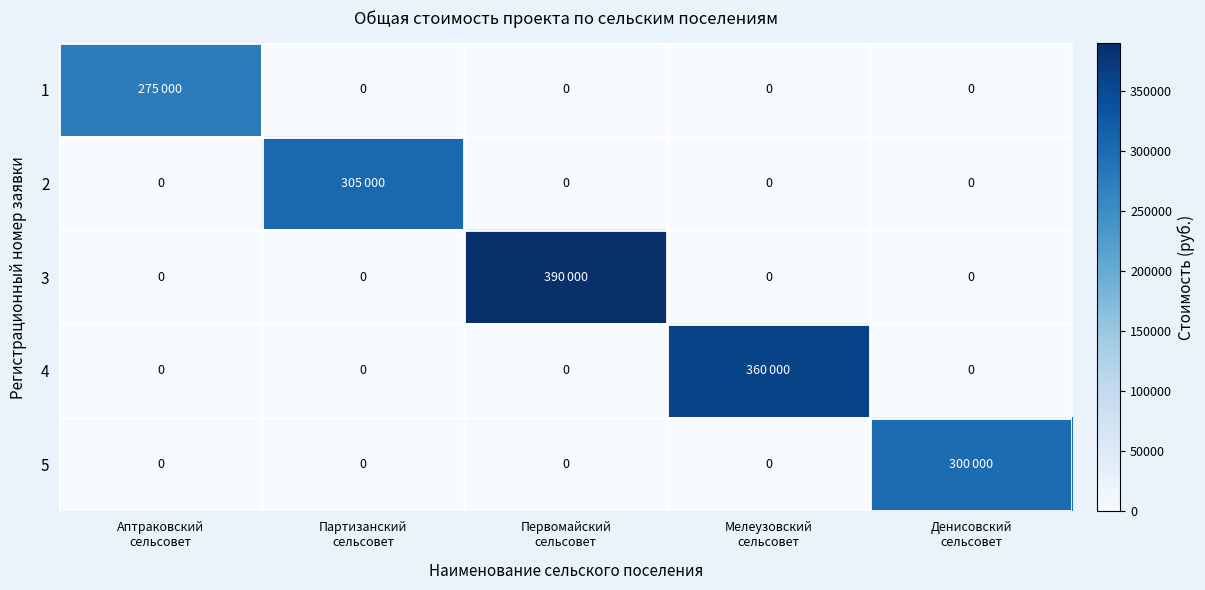

At how many categories does at least one series exceed 251932?

5